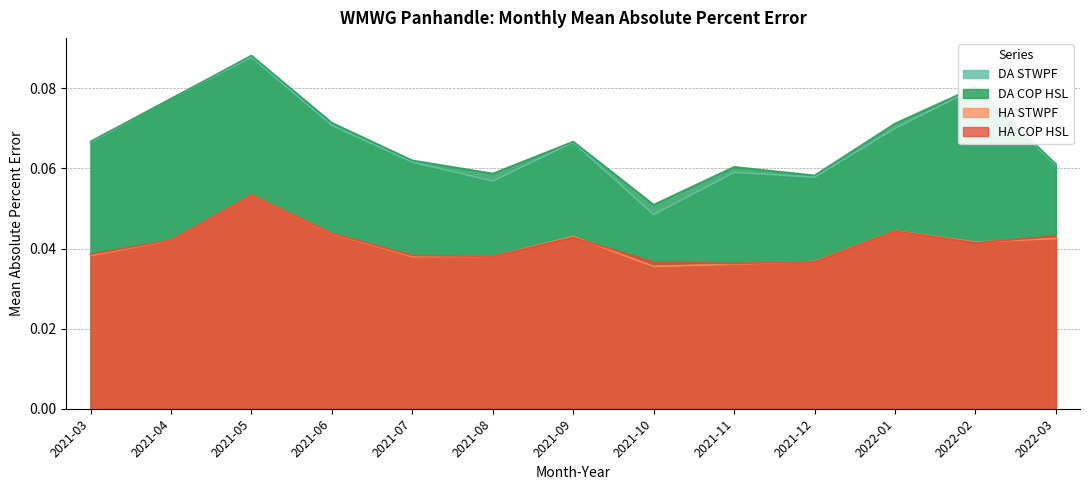

The DA STWPF series shows 0.1 at 2021-12. True or false?

True